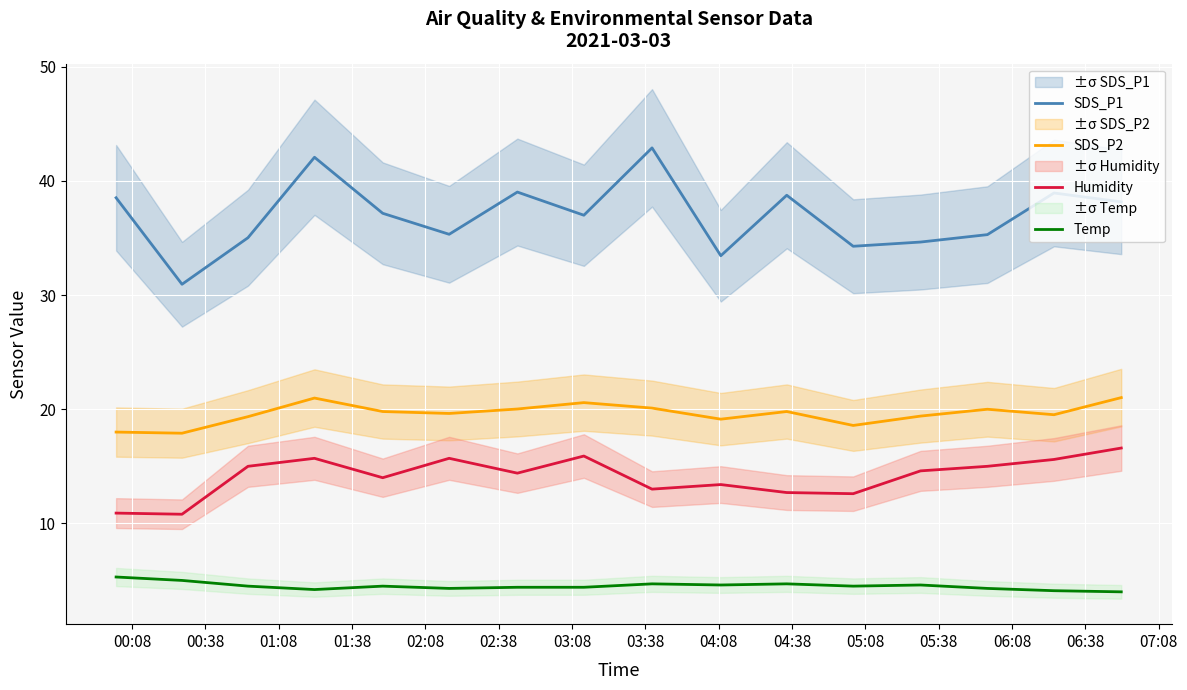

True or false: Temp and SDS_P1 cross at least once.

False